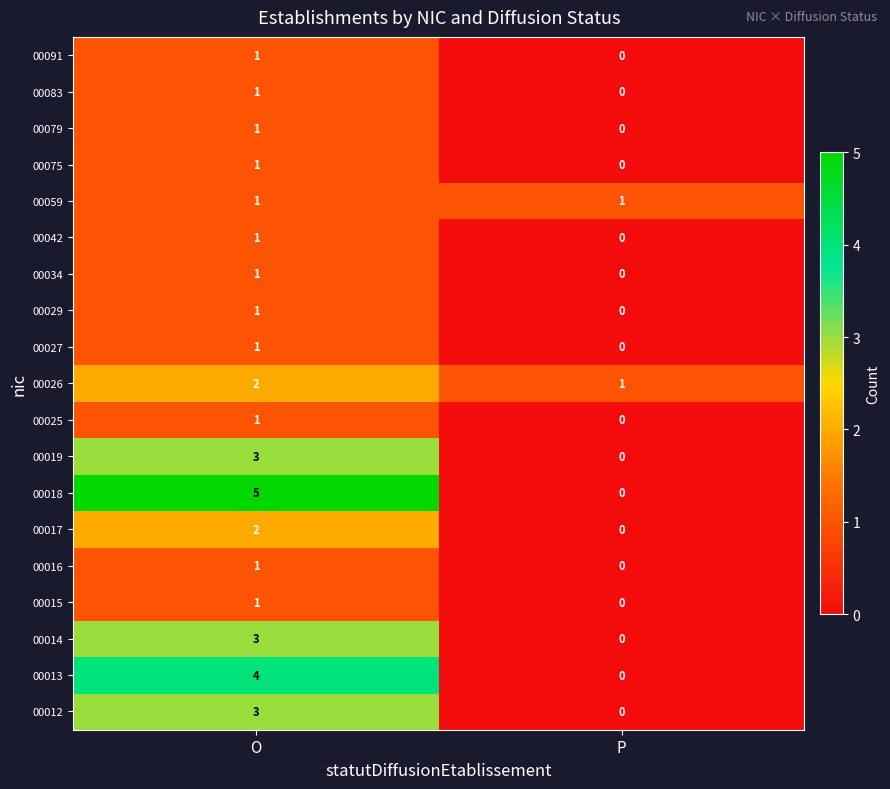

How many distinct data groups are displayed?

19